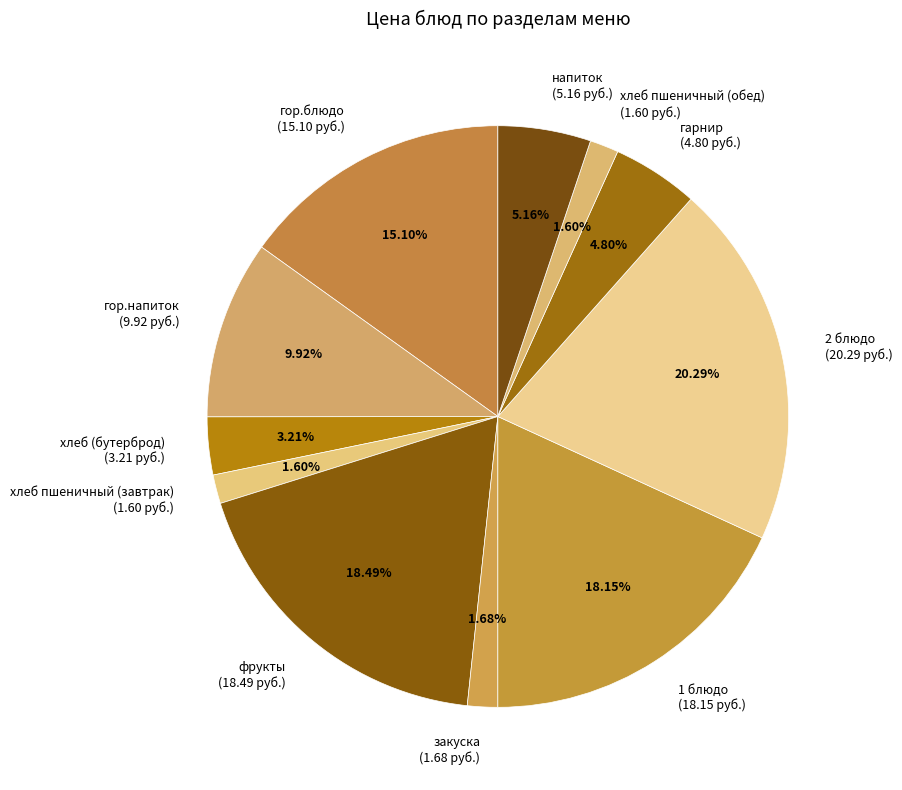

The напиток slice represents 5% of the pie. True or false?

True